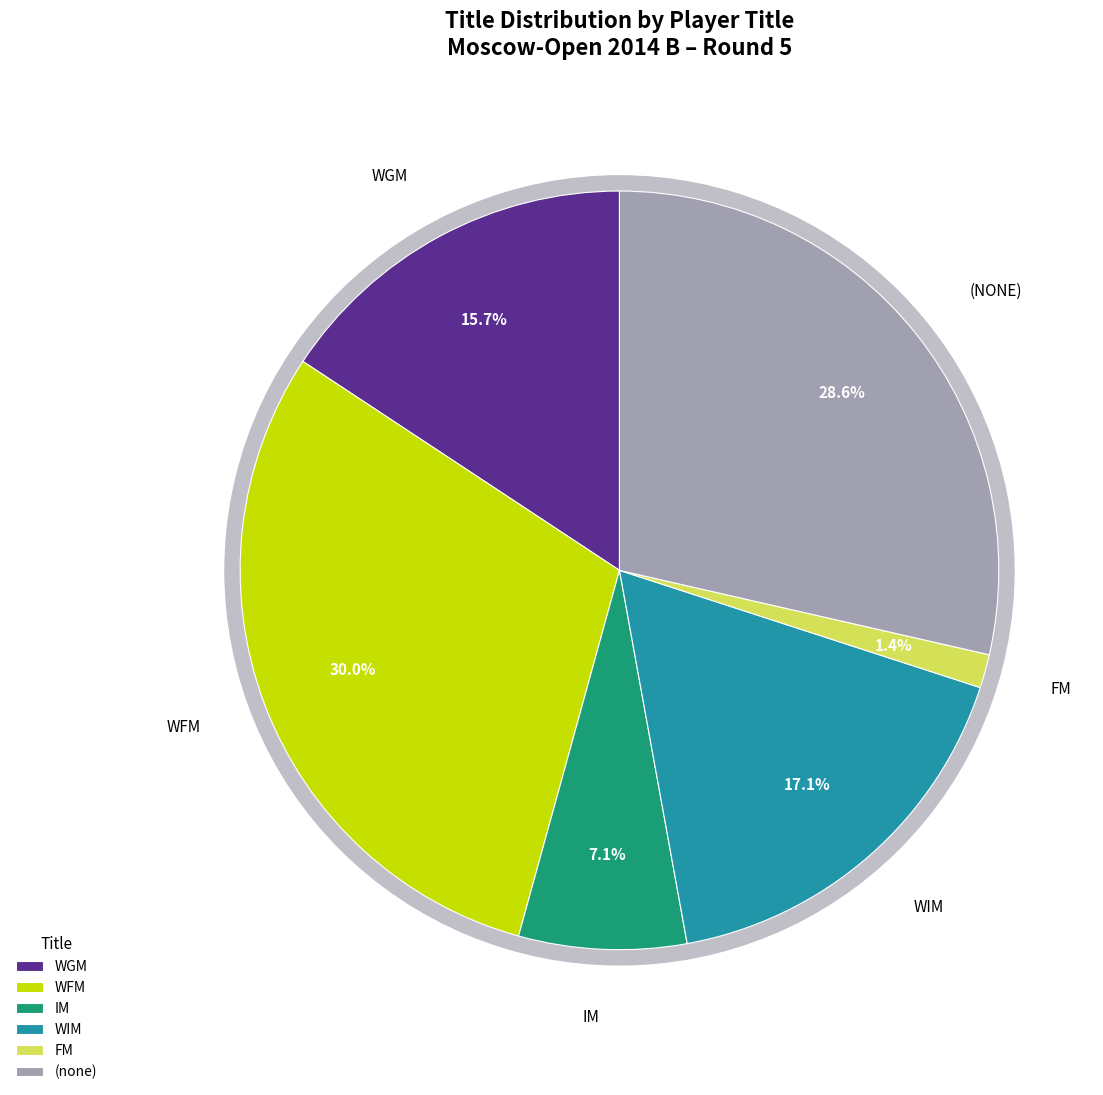

Between WFM and WIM, which is larger?

WFM